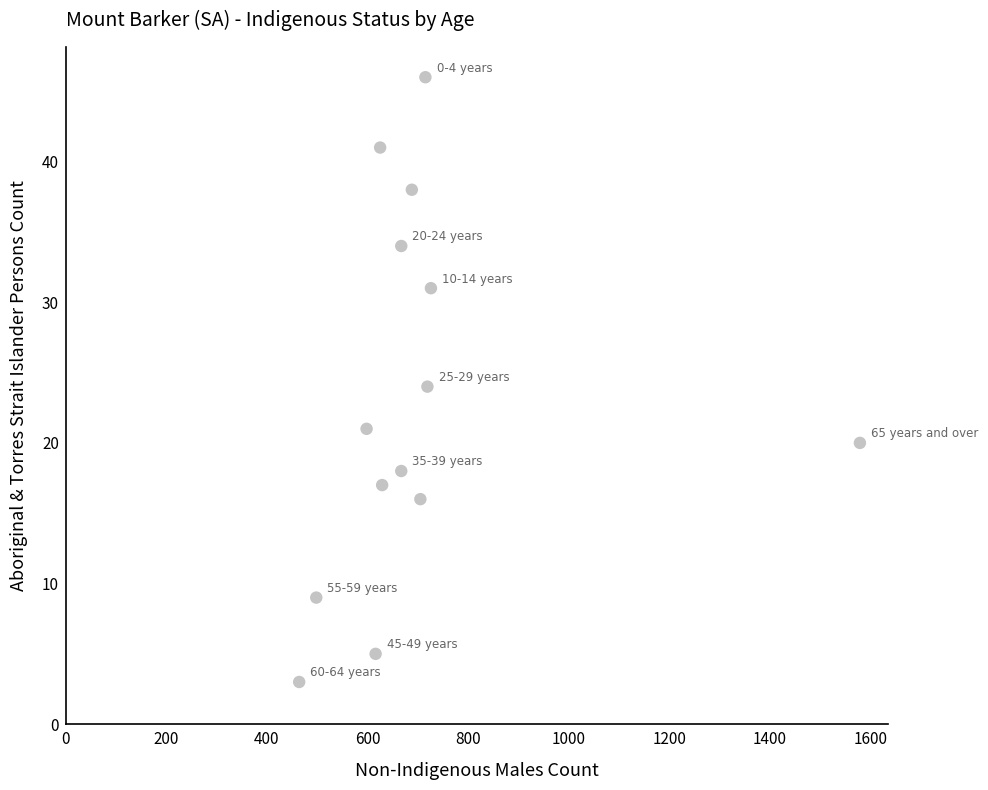

What is the range of Y values (max minus min)?

43